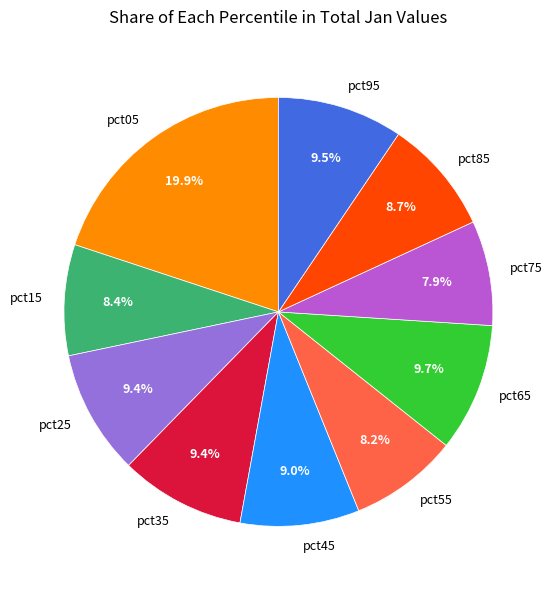

Which slice is the largest?

pct05